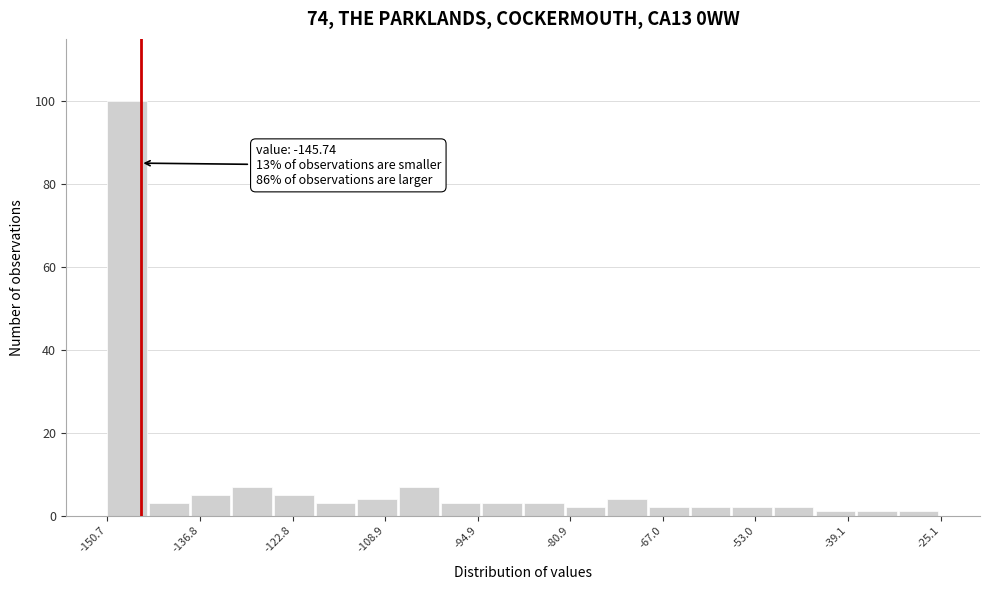

Read against the x-axis, roughly where is the centre of the tallest bar?

-148